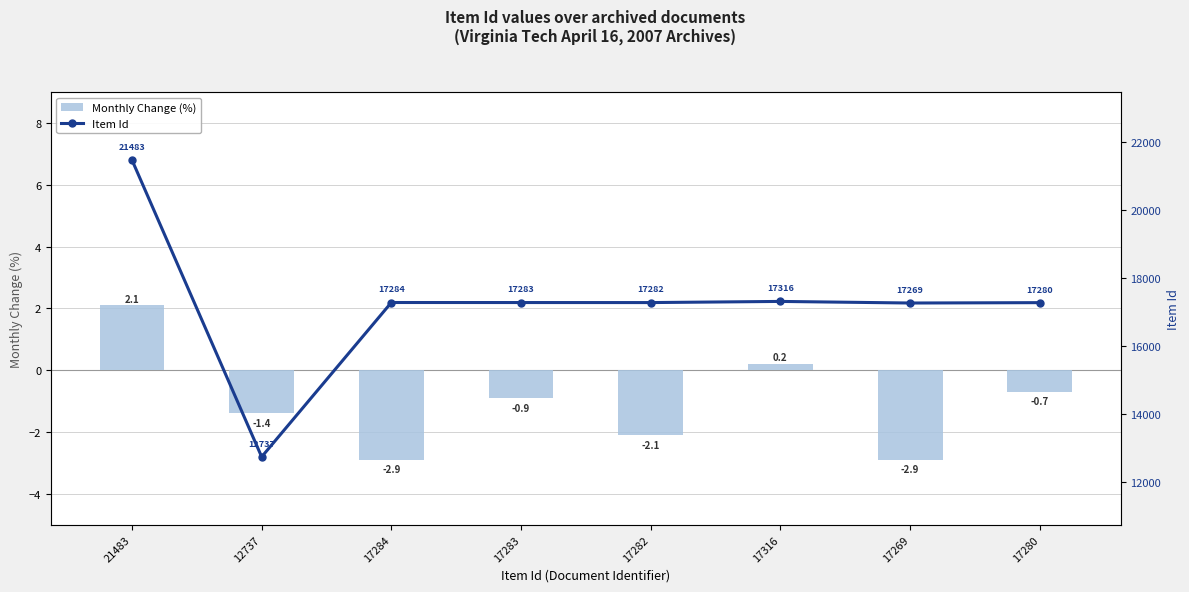

Between 21483 and 12737, which is larger?

21483